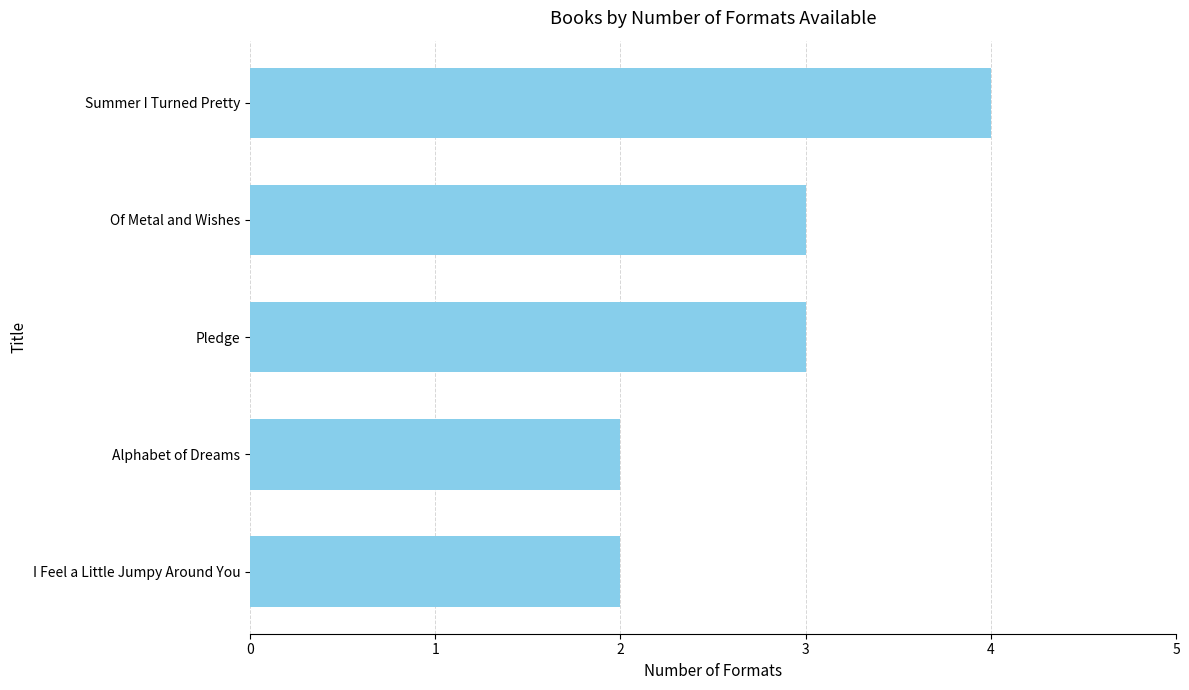

What is the average value?

3